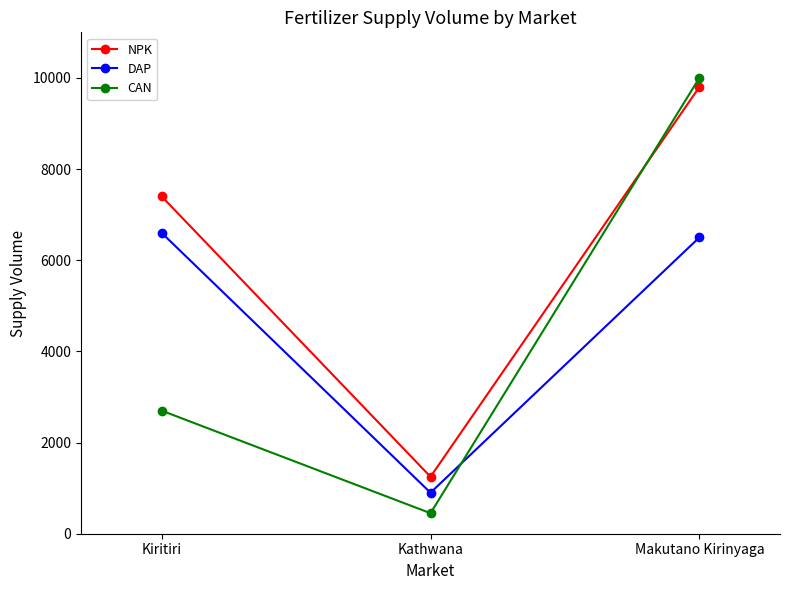

How many data points in DAP are less than 6500?

1